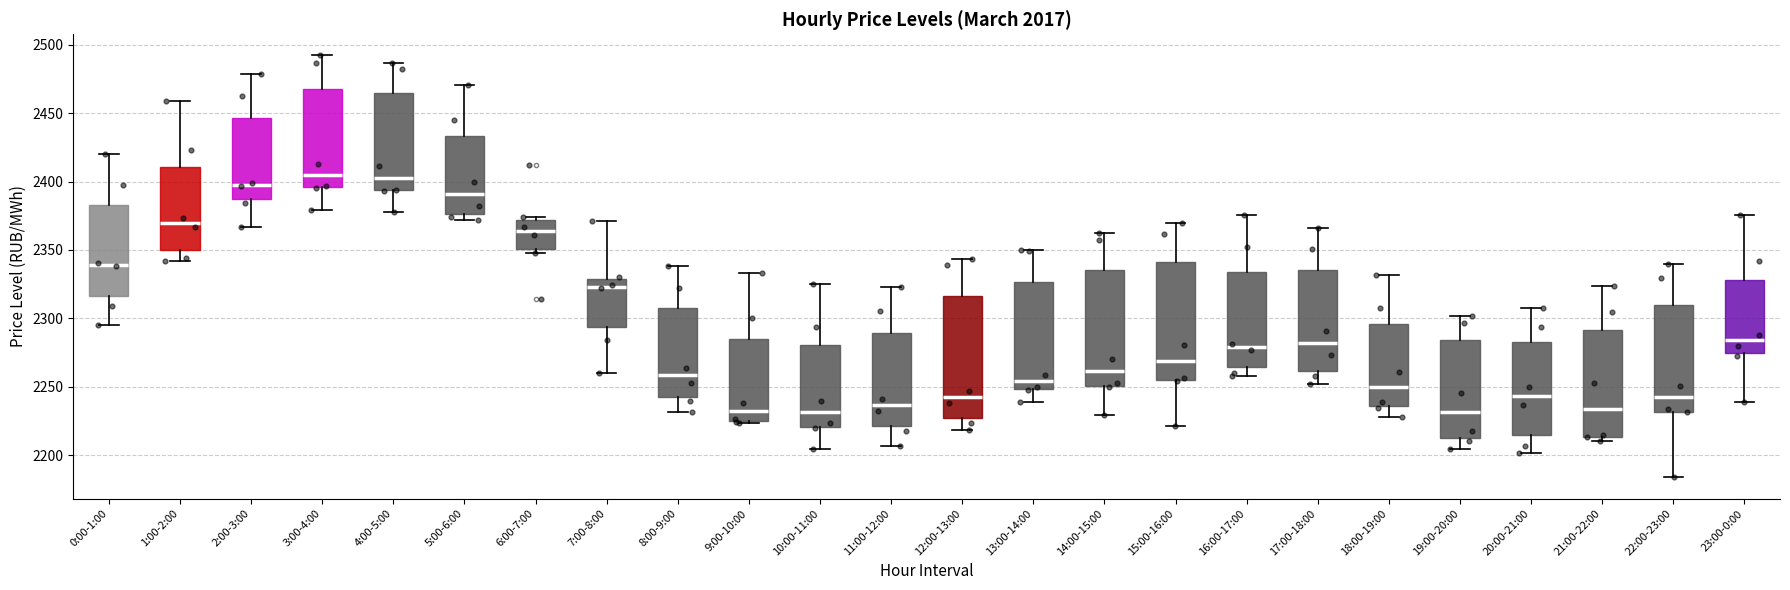

Where does the median line of the box for 6:00-7:00 sit on the y-axis? The values are not printed on the chart, so give them approximately, as read against the axis.

2365